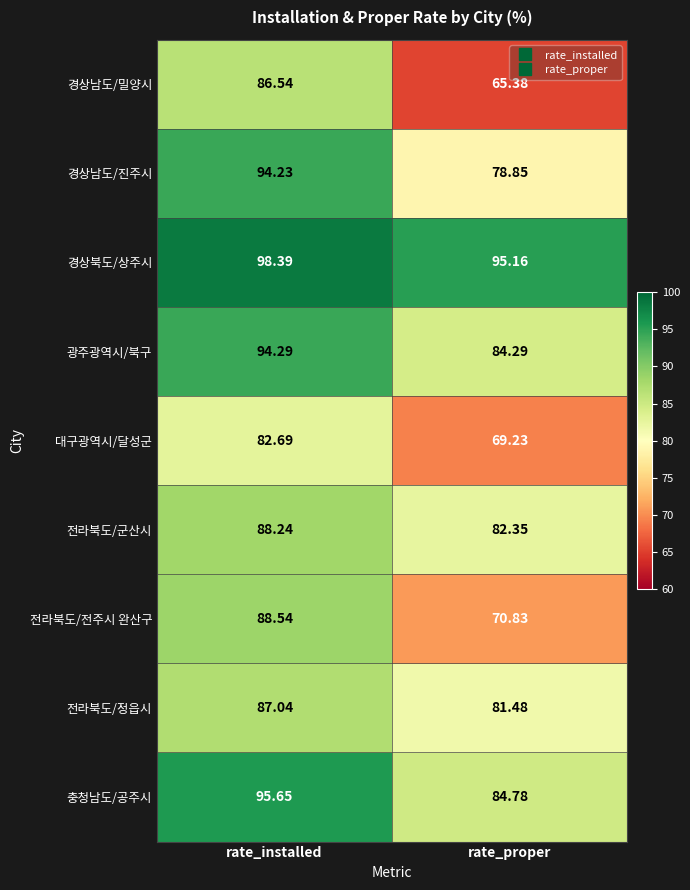

Which series has the widest spread of values?

경상남도/밀양시